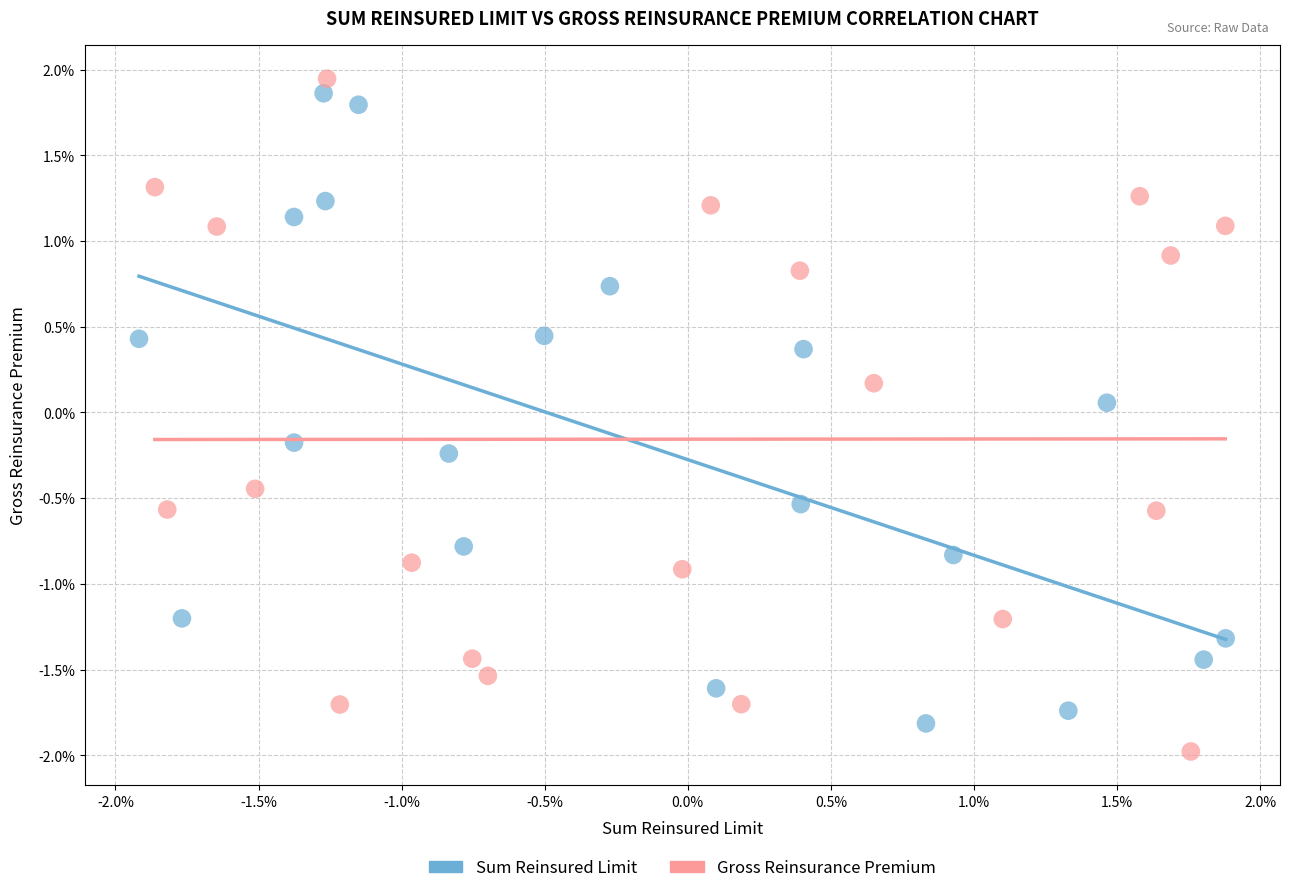

Which series reaches the minimum Y coordinate?

Gross Reinsurance Premium